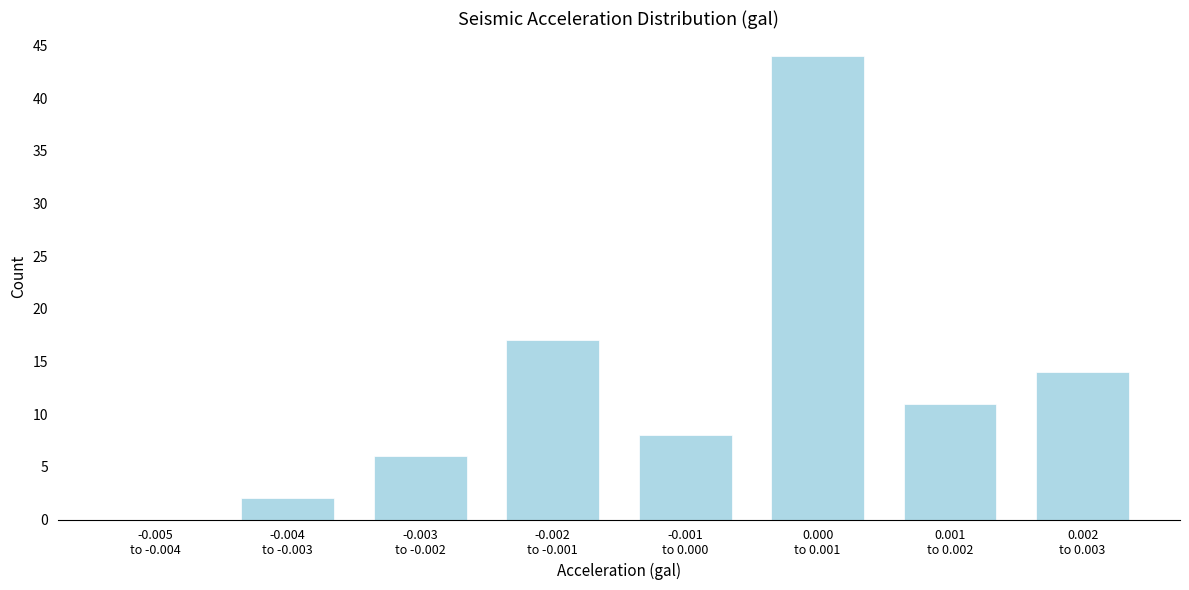

What is the sum of all values?

102